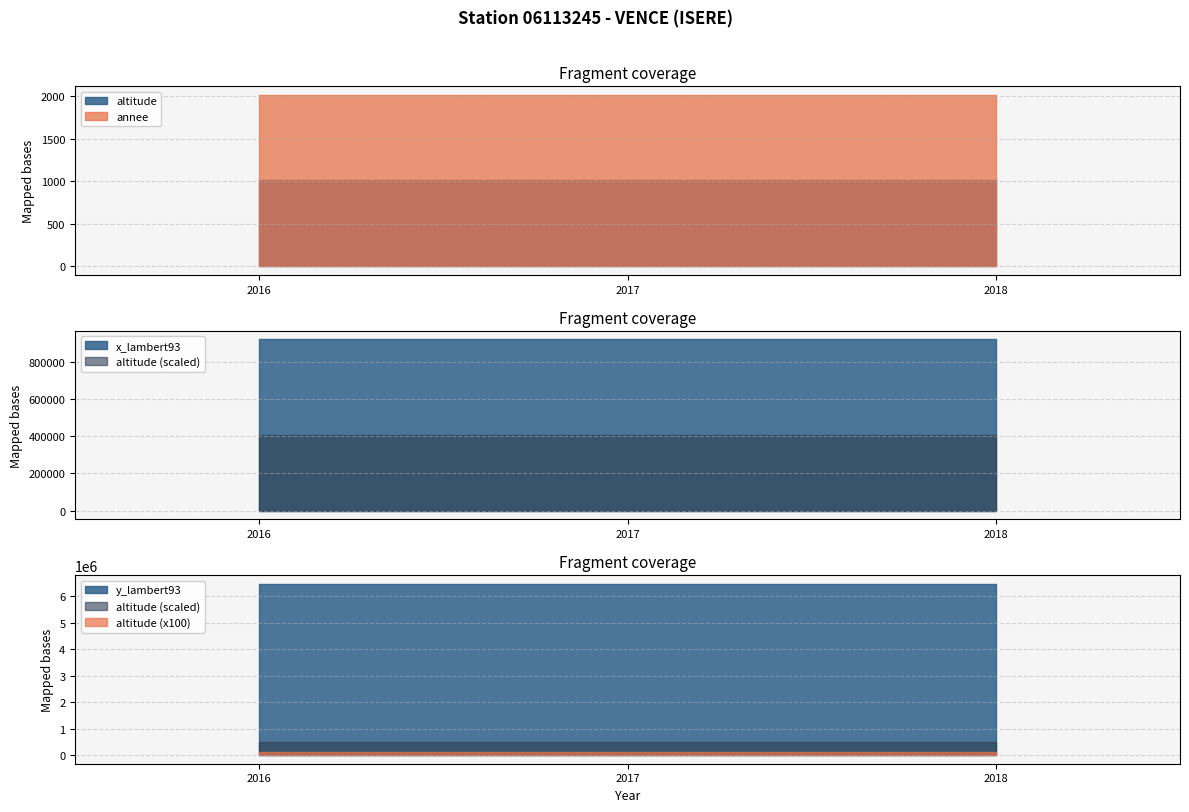

The y_lambert93 series shows 8824658 at 2017. True or false?

False